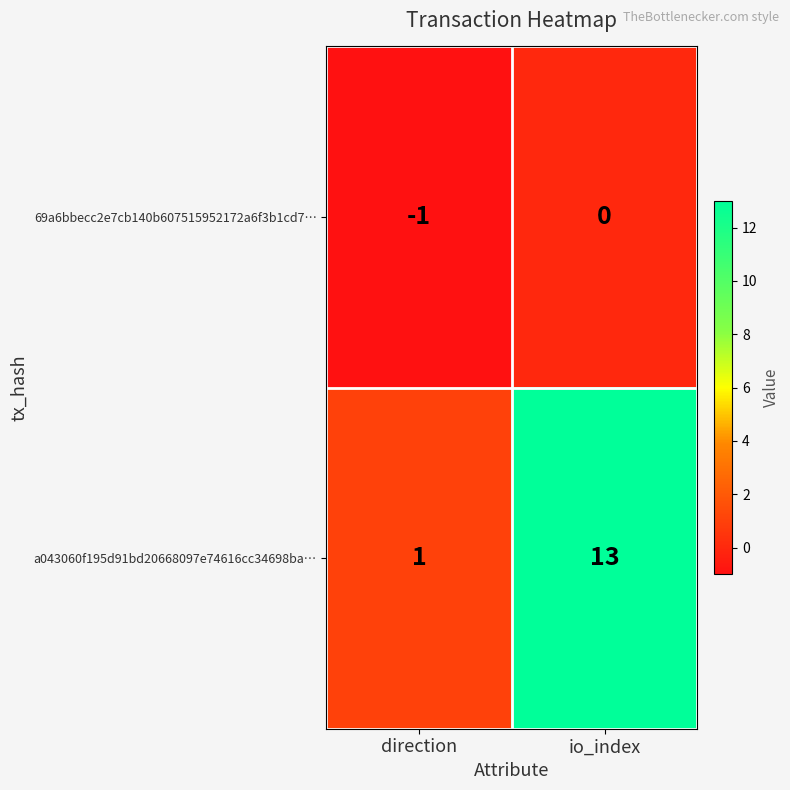

Which series has the largest total across all categories?

a043060f195d91bd20668097e74616cc34698ba…